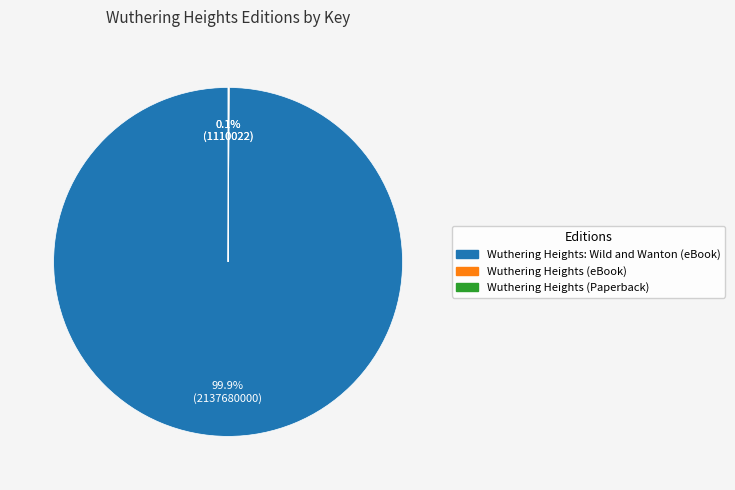

Which slice represents more than half of the pie?

Wuthering Heights: Wild and Wanton (eBook)